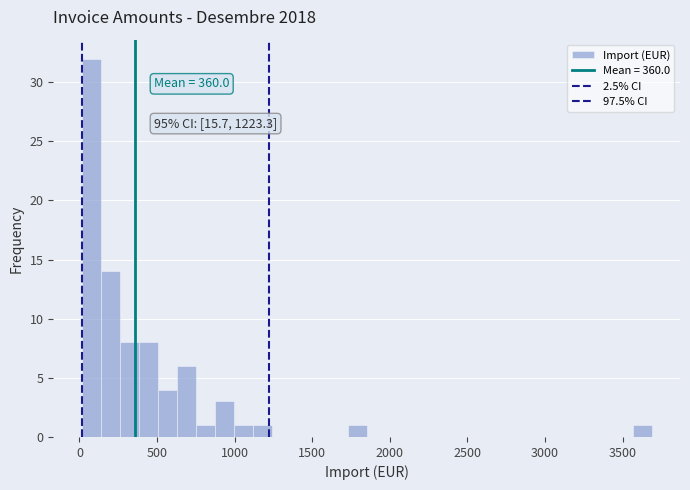

Around what value on the x-axis is the tallest bar? Give the approximate position of its centre, as read against the axis.

100